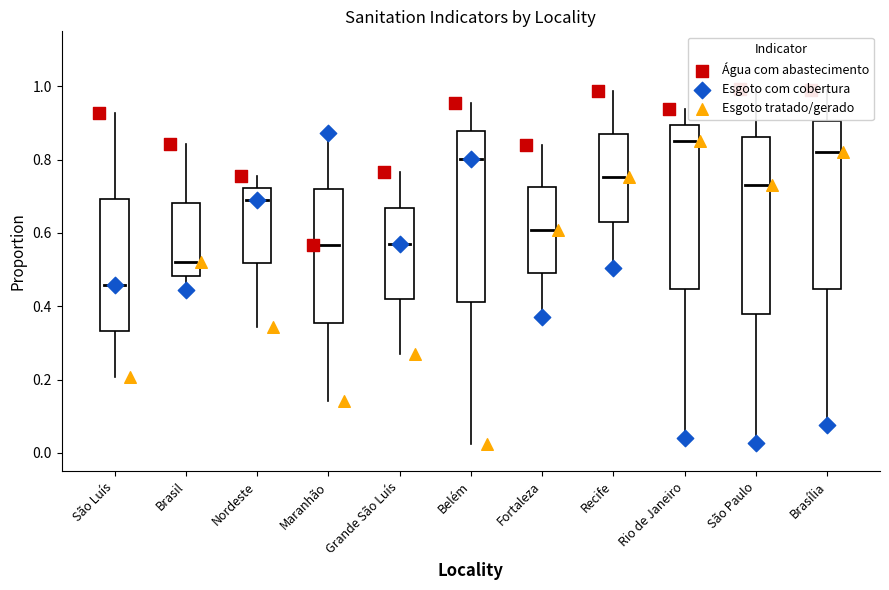

What is the total value across all series at Maranhão?

1.6